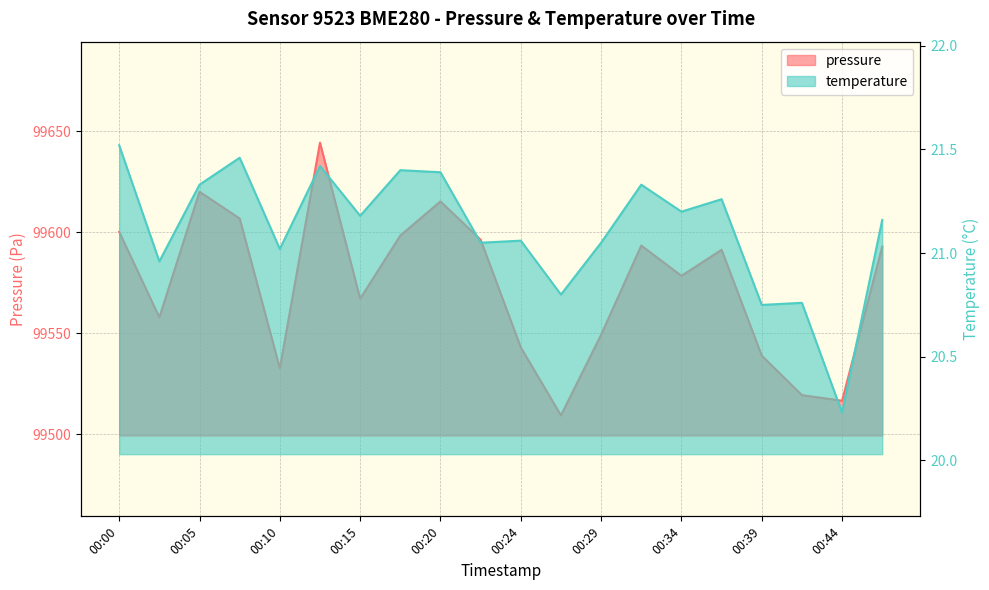

Read the temperature value at 00:17.

21.4